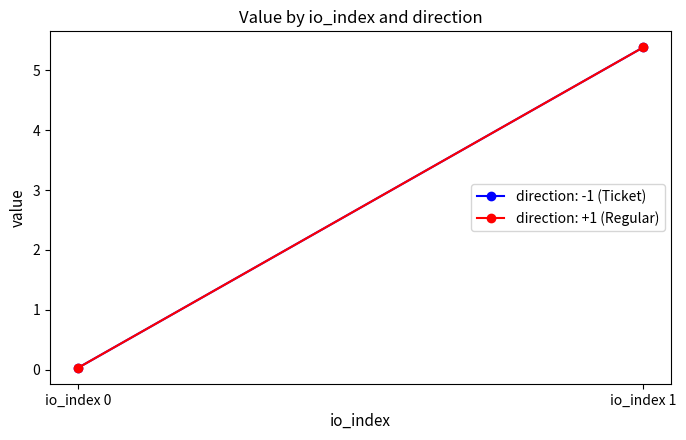

How many values in the direction: -1 (Ticket) series are below 5?

1